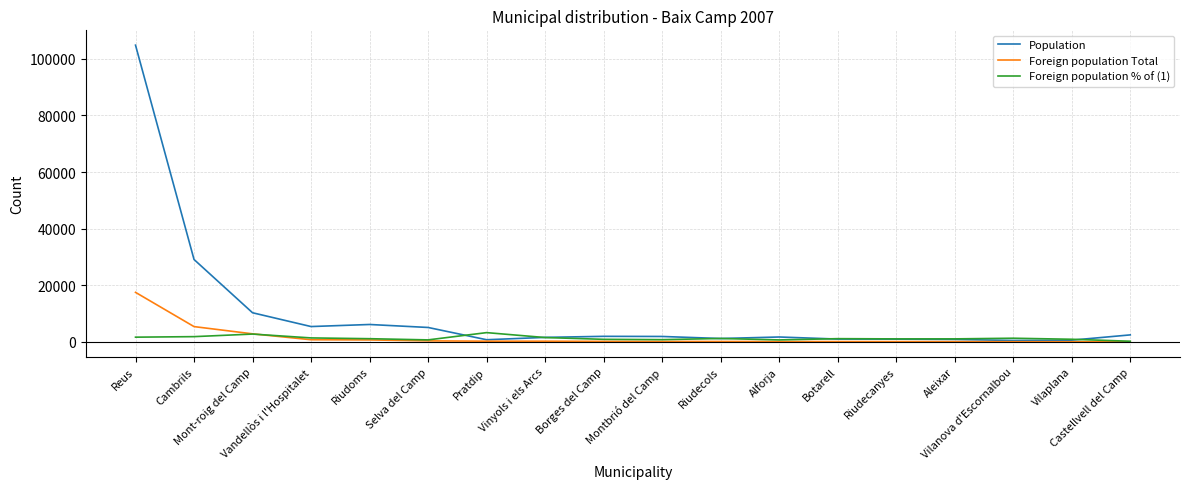

List the series in order of their peak value, highest first.

Population, Foreign population Total, Foreign population % of (1)